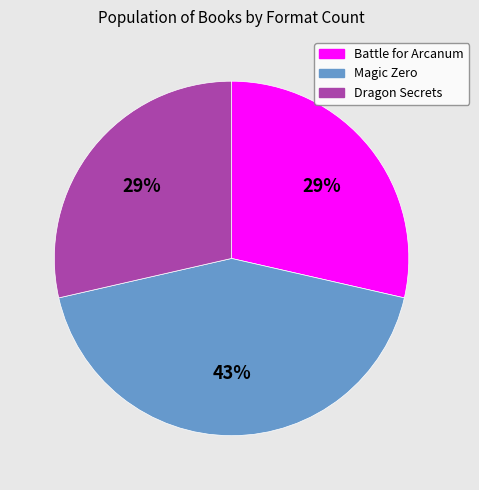

Which category has the biggest portion of the pie?

Magic Zero